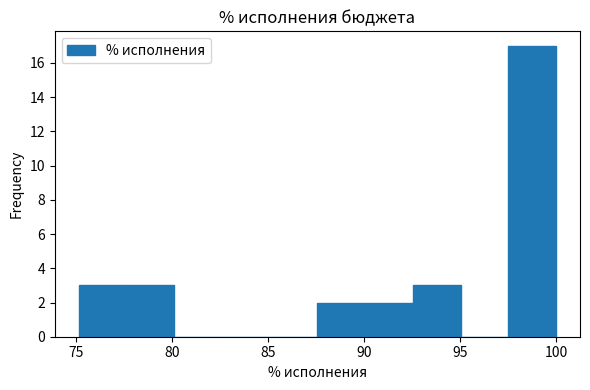

Reading left to right, transcribe this chart: for each bar, give the range it covers on the x-axis and its height. Neither the bar edges nor the heights are printed on the chart, so give them approximately, as read against the axes.

75.0 to 77.5: 3
77.5 to 80.0: 3
80.0 to 82.5: 0
82.5 to 85.0: 0
85.0 to 87.5: 0
87.5 to 90.0: 2
90.0 to 92.5: 2
92.5 to 95.0: 3
95.0 to 97.5: 0
97.5 to 100.0: 17